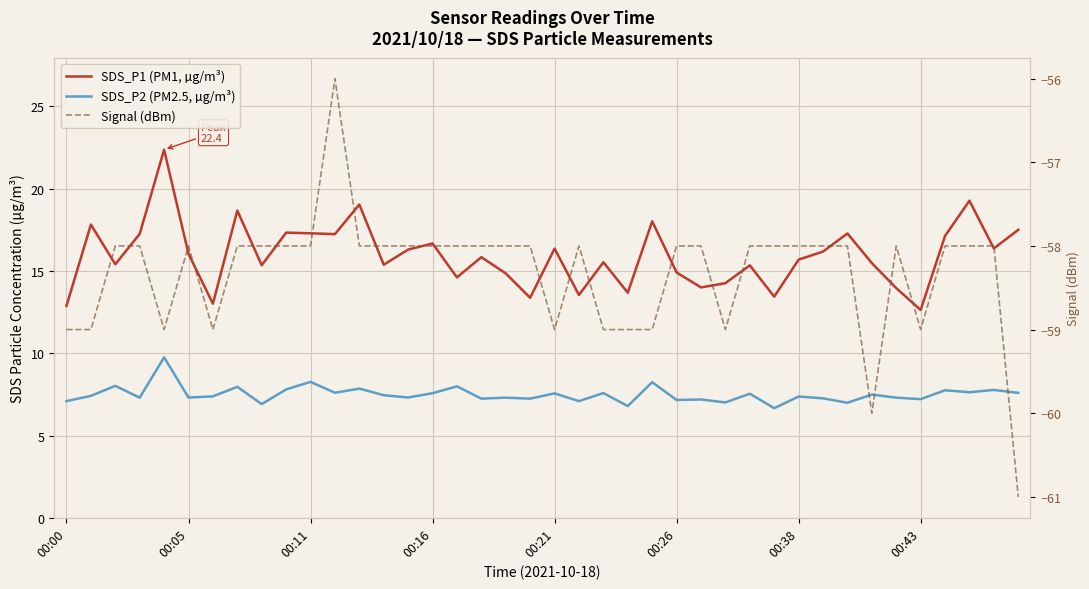

What is the maximum value shown in the chart?

22.4